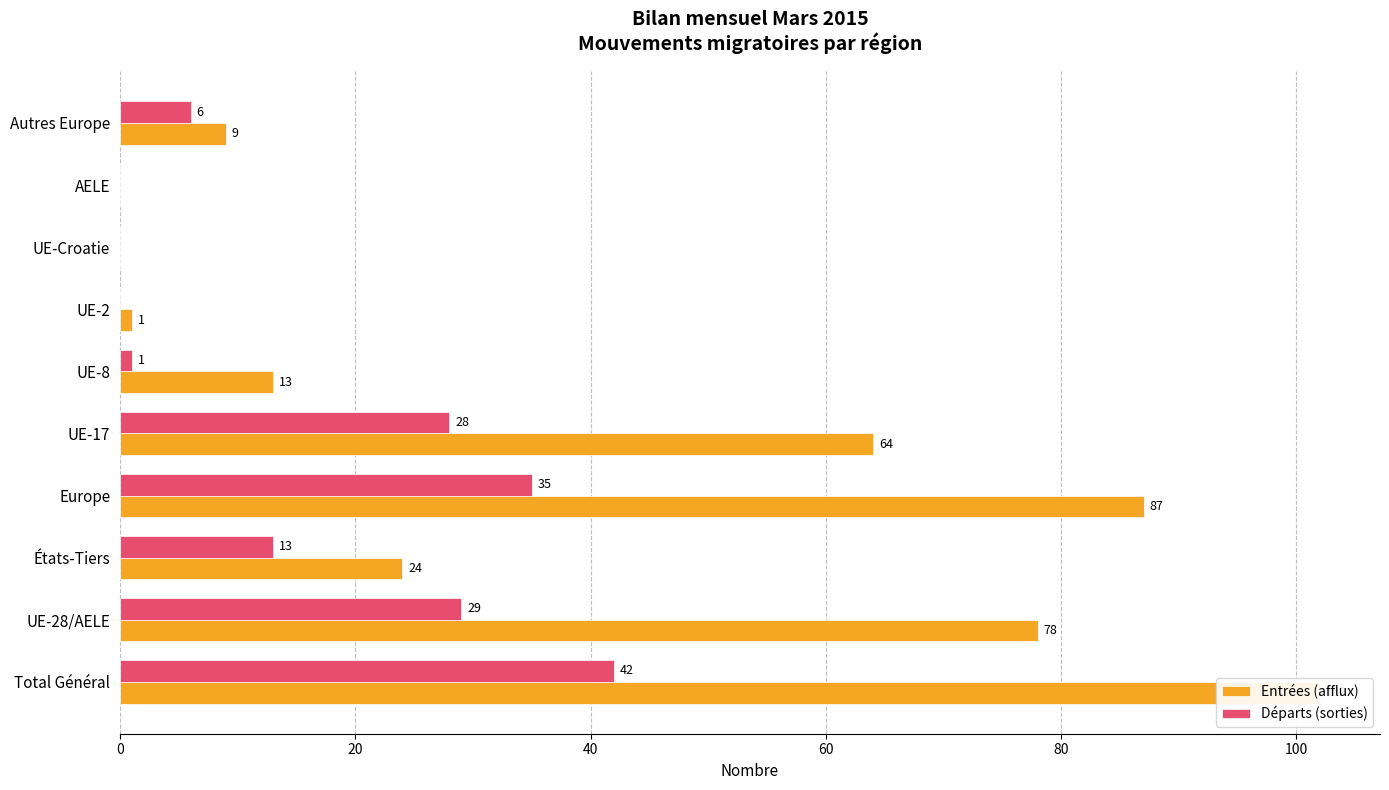

Which series has the largest range (max minus min)?

Entrées (afflux)